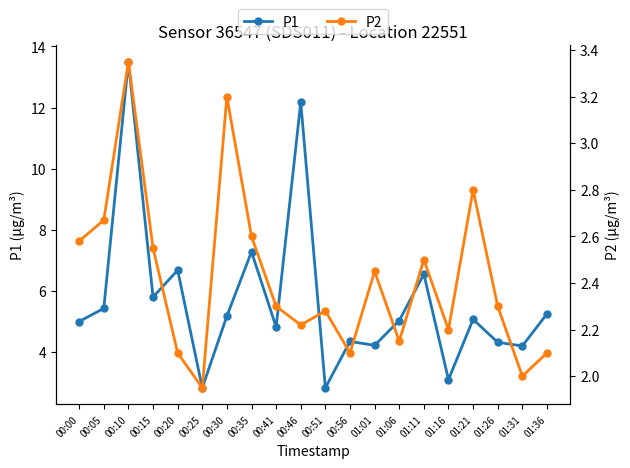

True or false: P1 and P2 cross at least once.

False